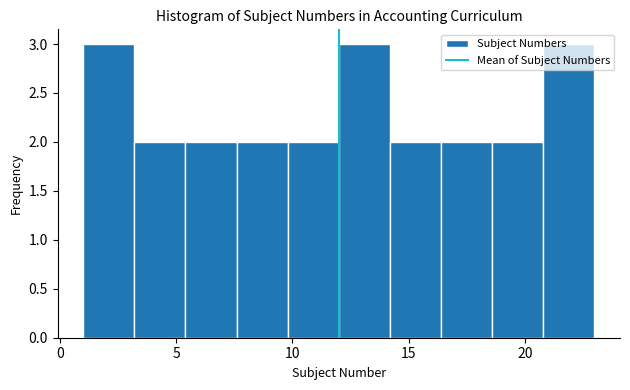

Reading left to right, transcribe this chart: for each bar, give the range it covers on the x-axis and its height. Neither the bar edges nor the heights are printed on the chart, so give them approximately, as read against the axes.

1.0 to 3.2: 3
3.2 to 5.4: 2
5.4 to 7.6: 2
7.6 to 9.8: 2
9.8 to 12.0: 2
12.0 to 14.2: 3
14.2 to 16.4: 2
16.4 to 18.6: 2
18.6 to 20.8: 2
20.8 to 23.0: 3